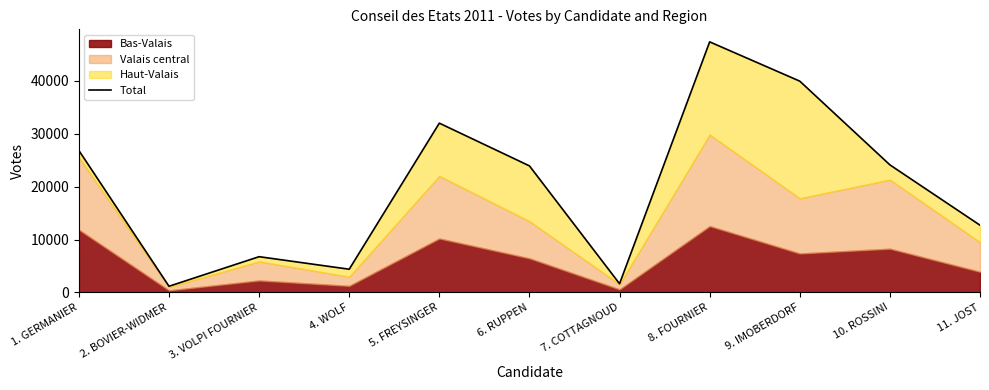

What is the difference between the maximum and second lowest values?

45759